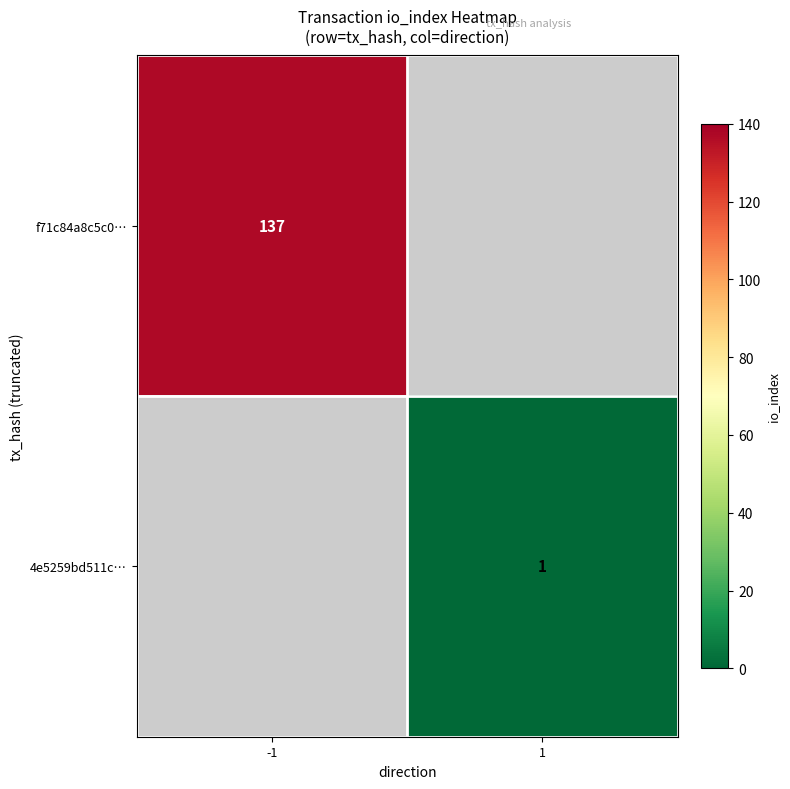

How many categories are shown in the chart?

2